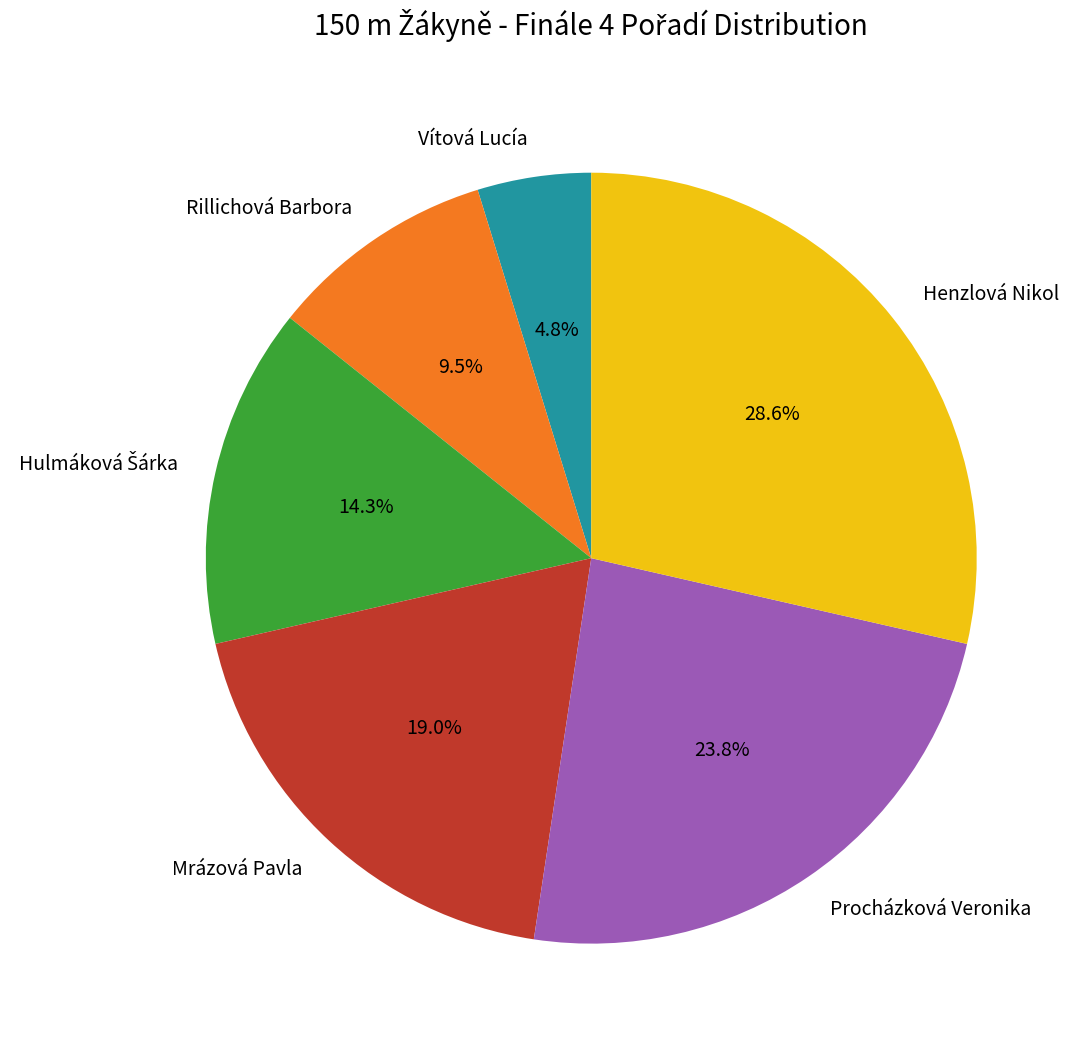

Between Rillichová Barbora and Mrázová Pavla, which is larger?

Mrázová Pavla